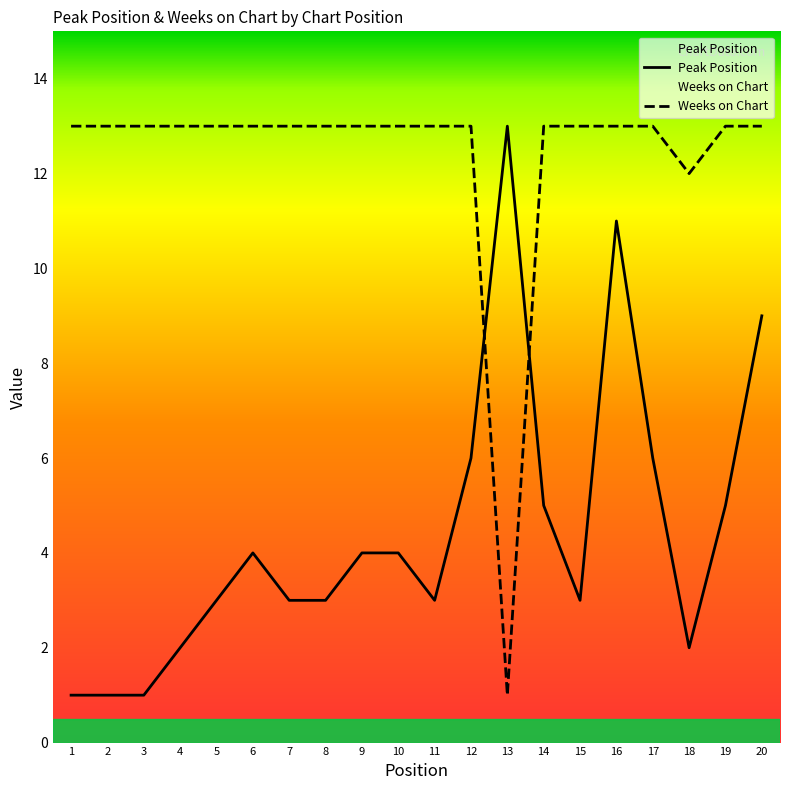

At which label is Peak Position closest to 7?

12